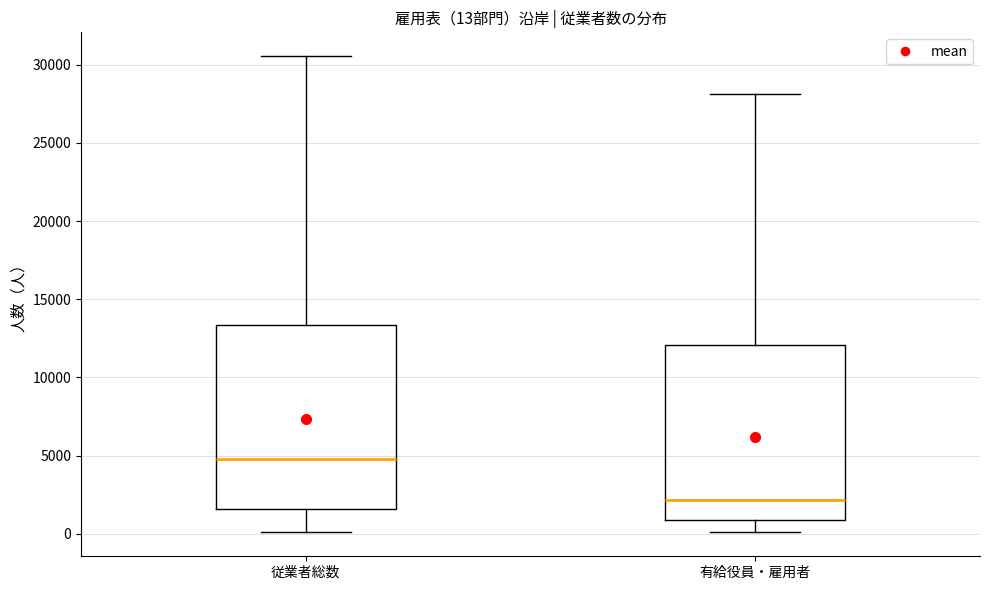

Which box's median line is the highest?

従業者総数